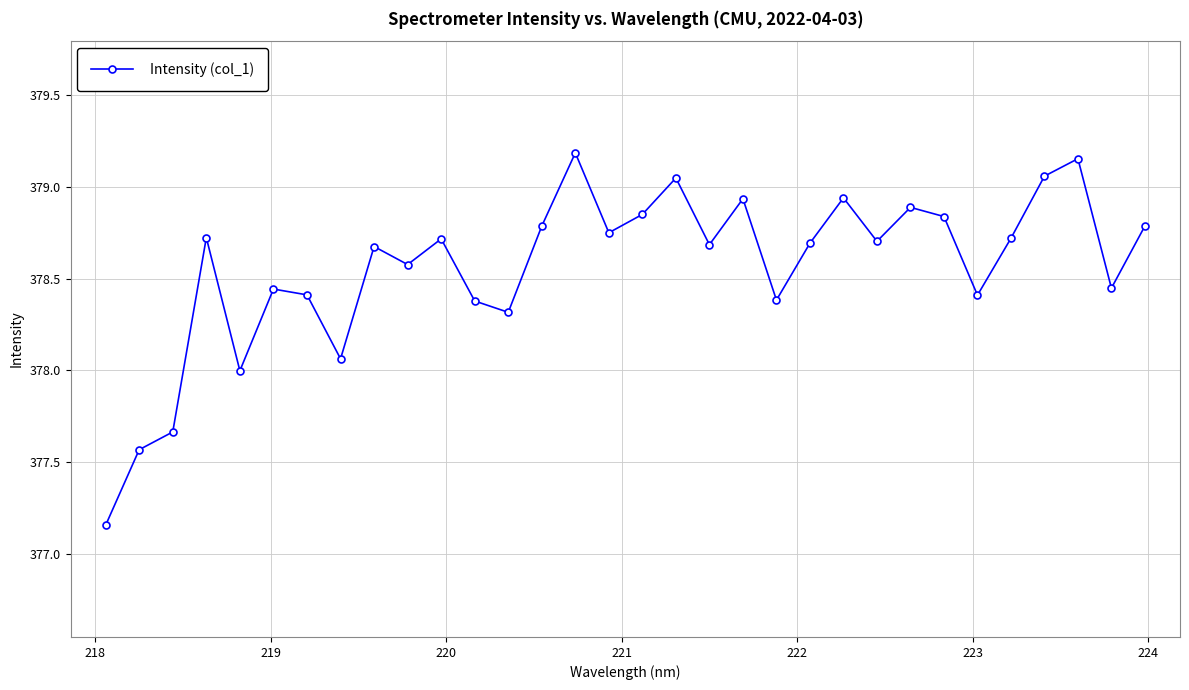

How many distinct data groups are displayed?

1